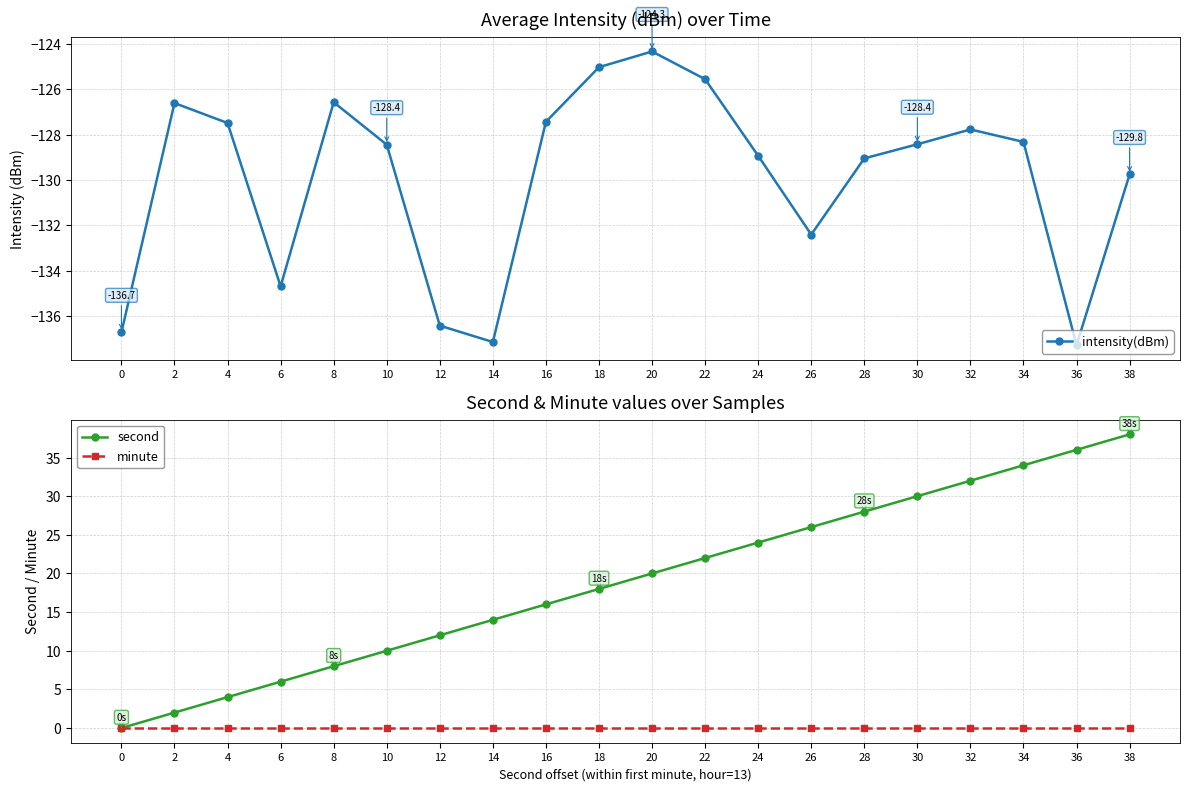

What is the sum of all second values?

380